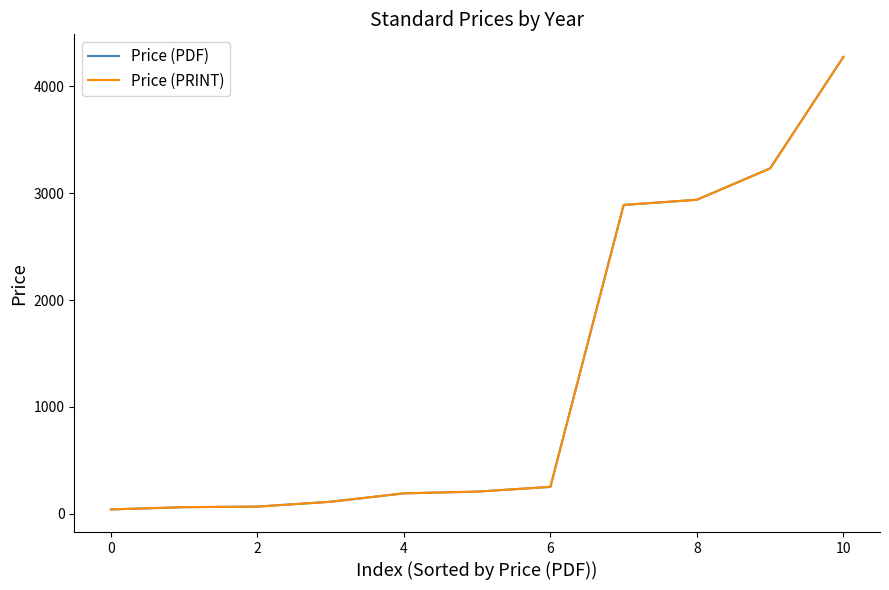

True or false: Price (PRINT) has more than 1 points higher than both neighbors.

False